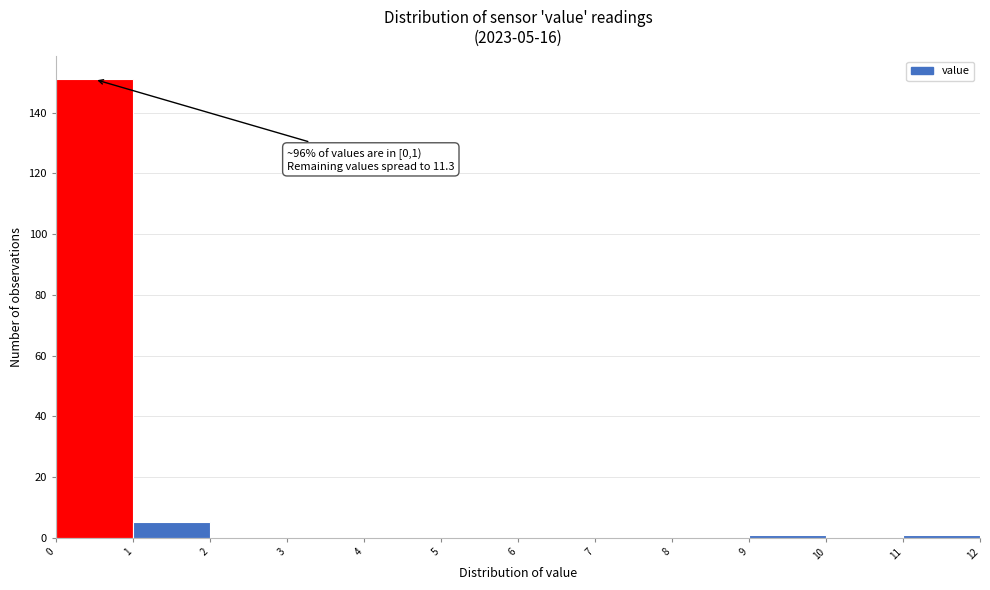

Over which range of the x-axis is the bar tallest?

0 to 1